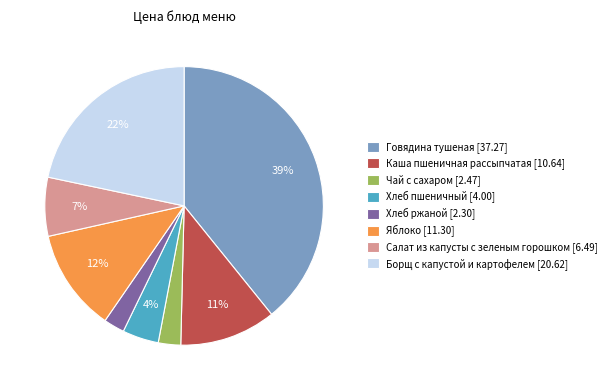

Do Салат из капусты с зеленым горошком [6.49] and Яблоко [11.30] together represent more than half of the pie?

No